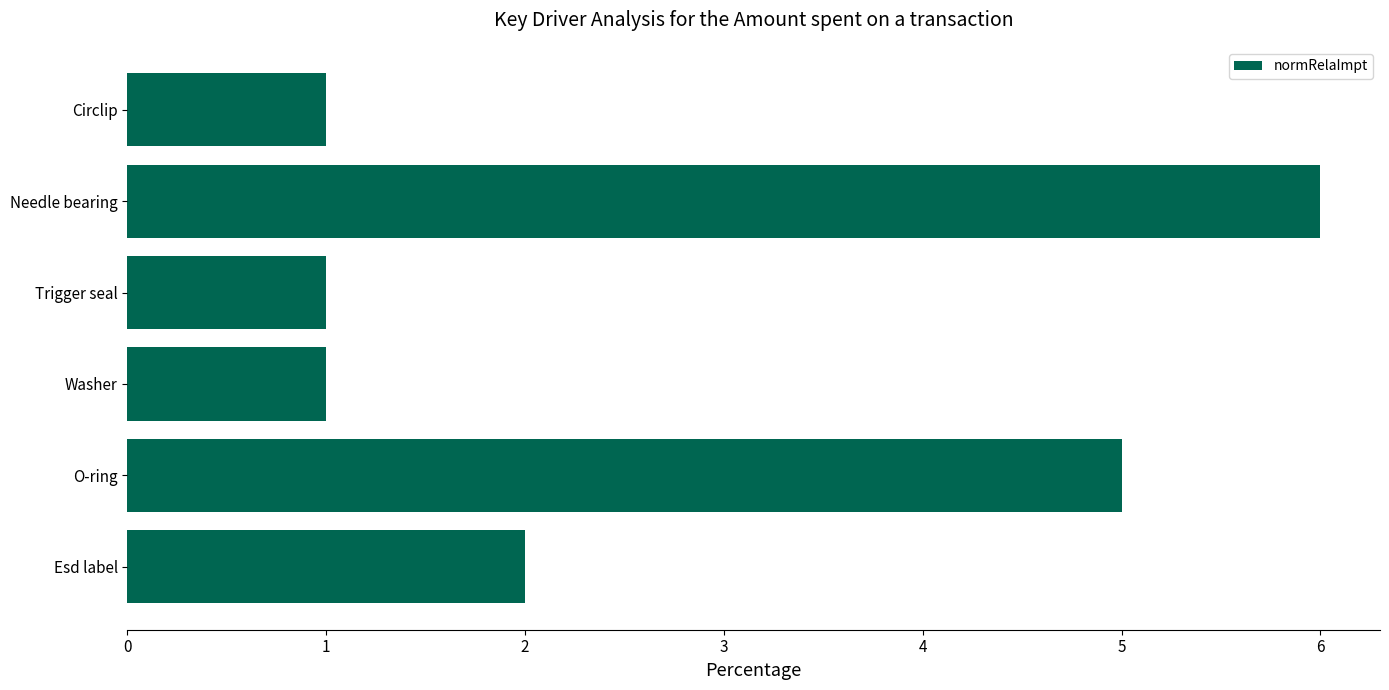

How many bars are there in total?

6